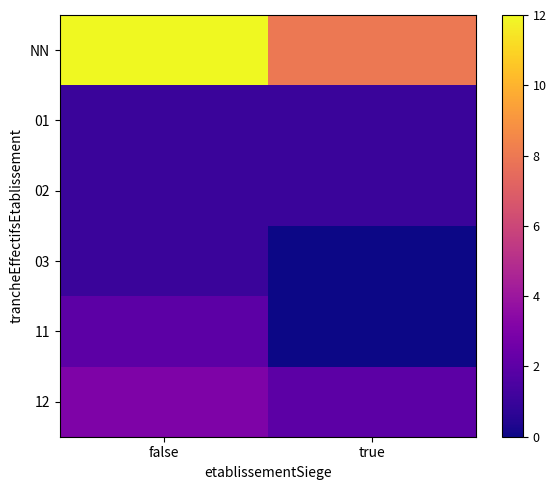

Reading left to right, what are all the values shown in this chart?

NN: false=12	true=8
01: false=1	true=1
02: false=1	true=1
03: false=1	true=0
11: false=2	true=0
12: false=3	true=2